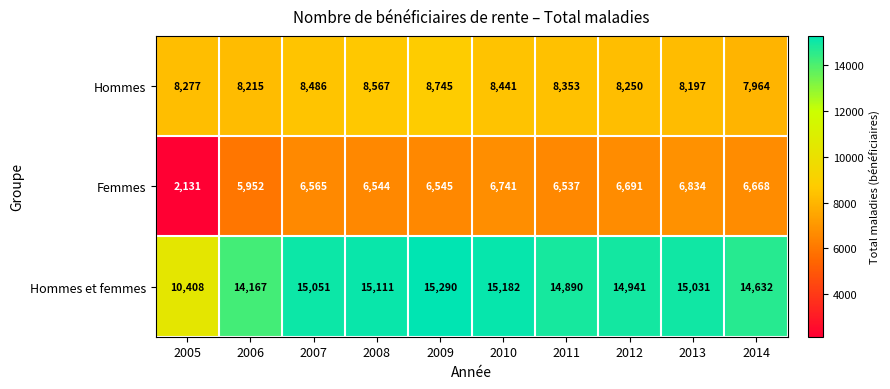

List the series in order of their overall mean, lowest first.

Femmes, Hommes, Hommes et femmes